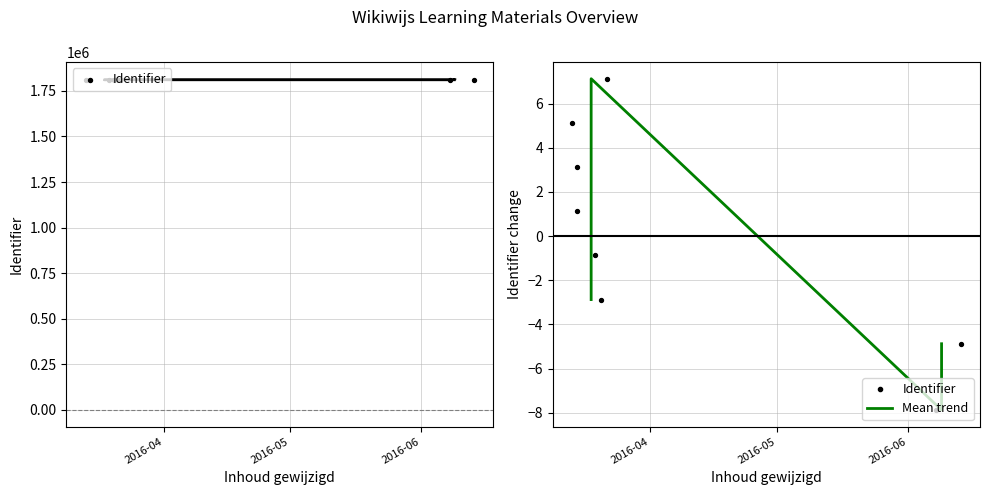

Which series reaches the maximum Y coordinate?

Identifier